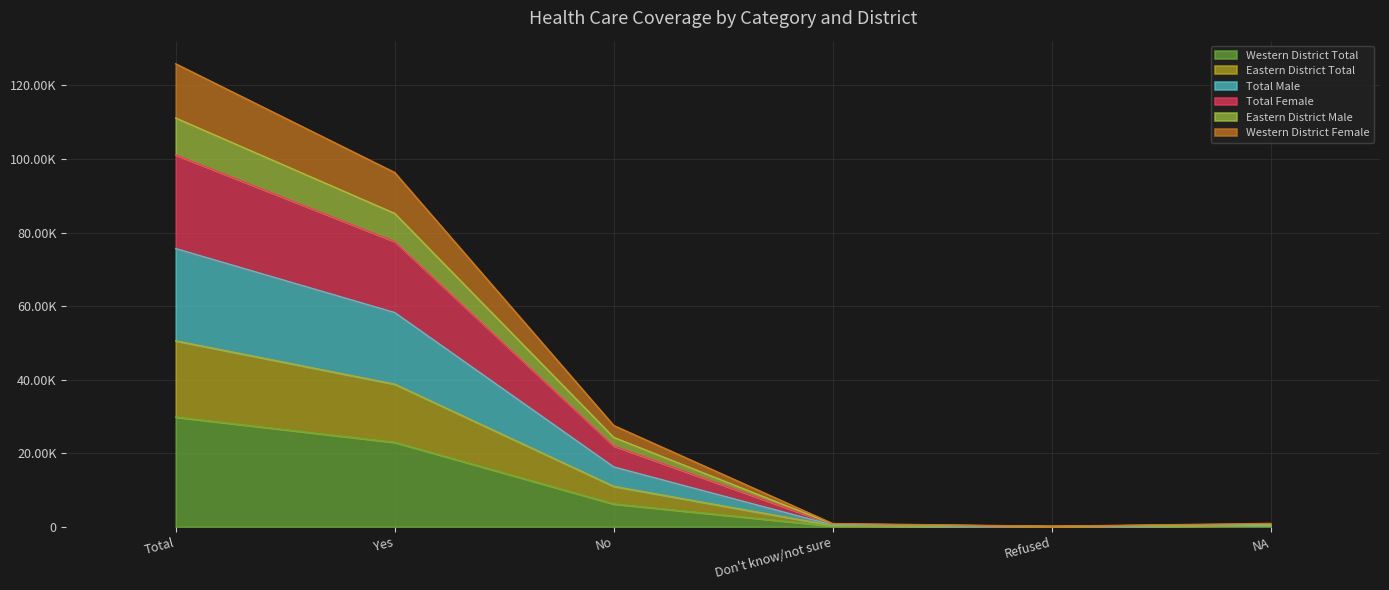

True or false: Eastern District Total and Total Male cross at least once.

False